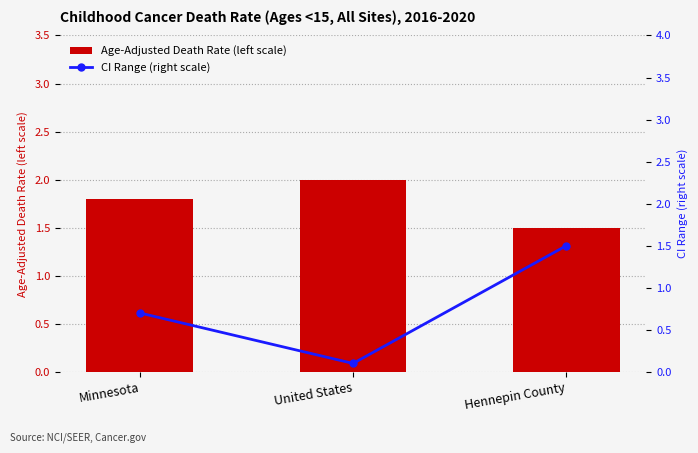

At which label is CI Range (right scale) closest to 0?

United States